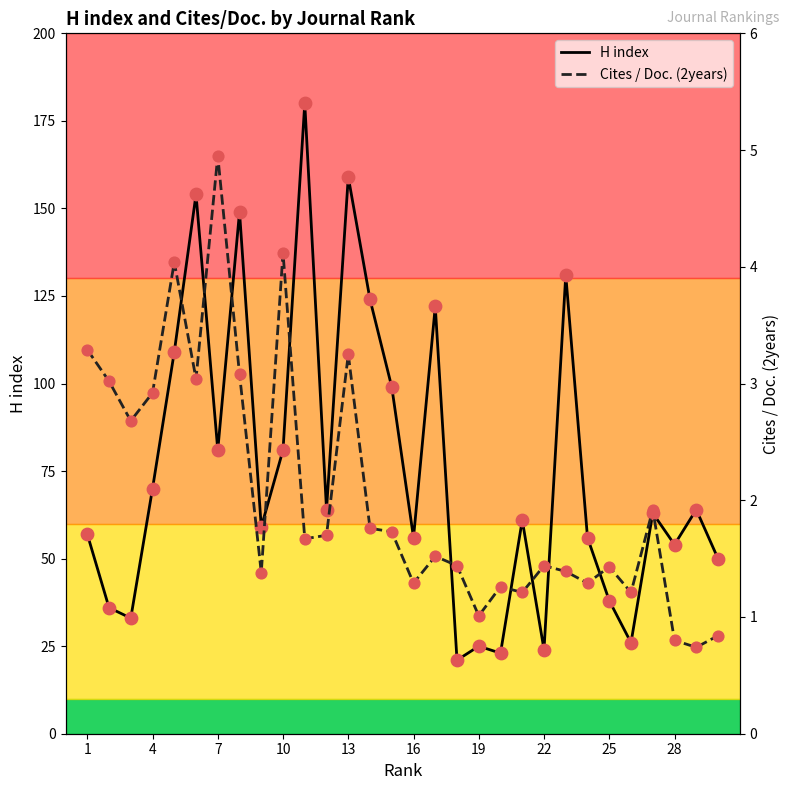

What is the minimum value for H index?

21